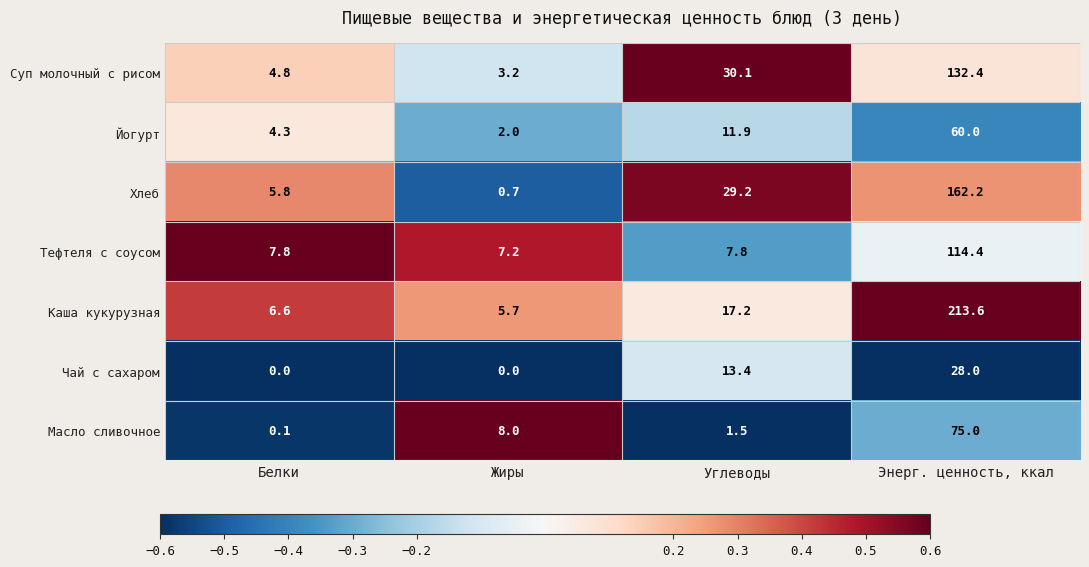

What is the total value across all series at Энерг. ценность, ккал?

785.6